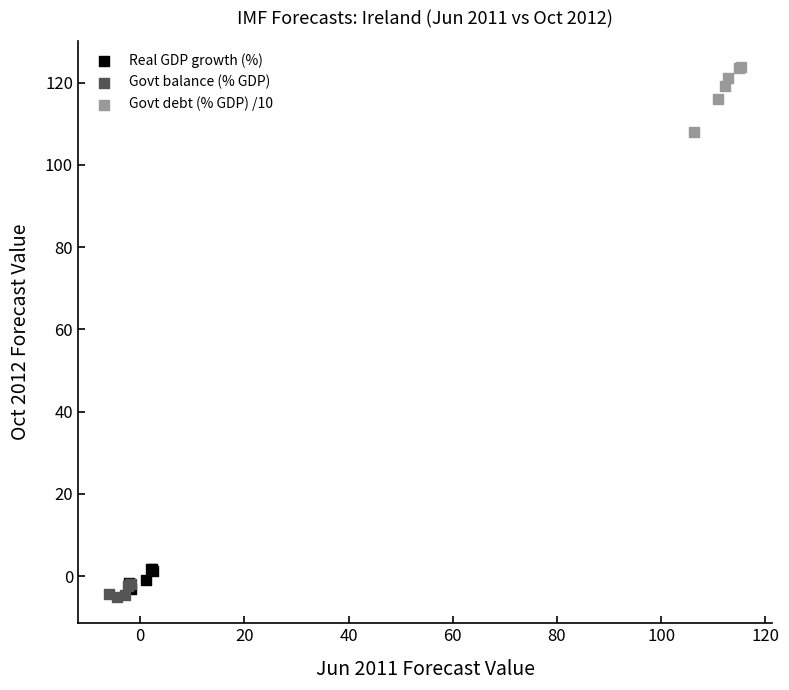

Which series has the largest Y range (max minus min)?

Govt debt (% GDP) /10